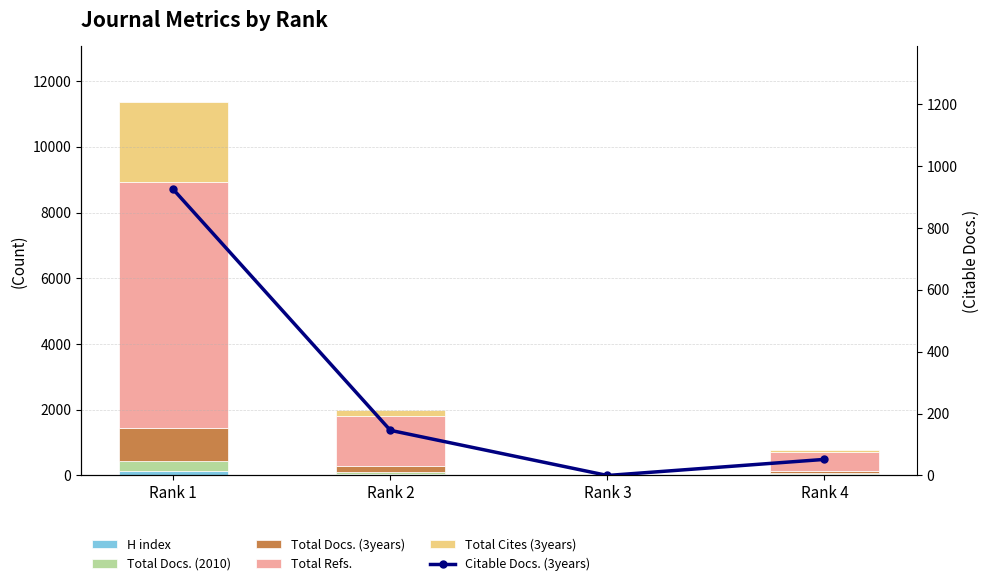

Read the Total Cites (3years) value at Rank 2, to the nearest 50.

200